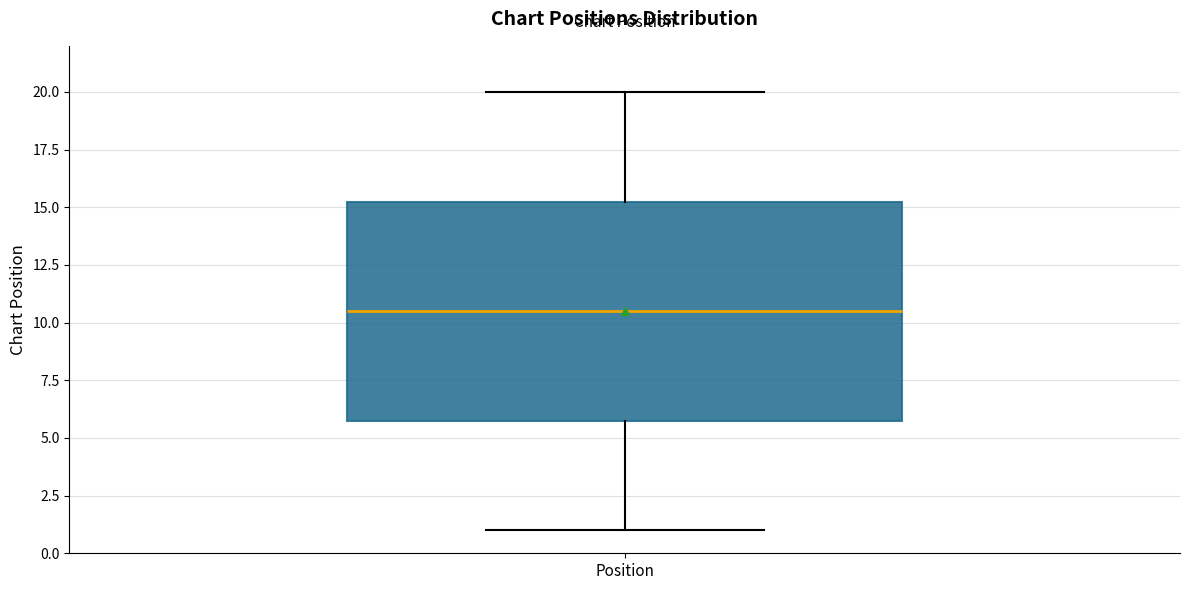

Read this box plot against the y-axis: the position of the median line, the range covered by the box, and the ends of both whiskers. The values are not printed on the chart, so give them approximately, as read against the axis.

median 10.5, box 6.0 to 15.5, whiskers 1.0 to 20.0